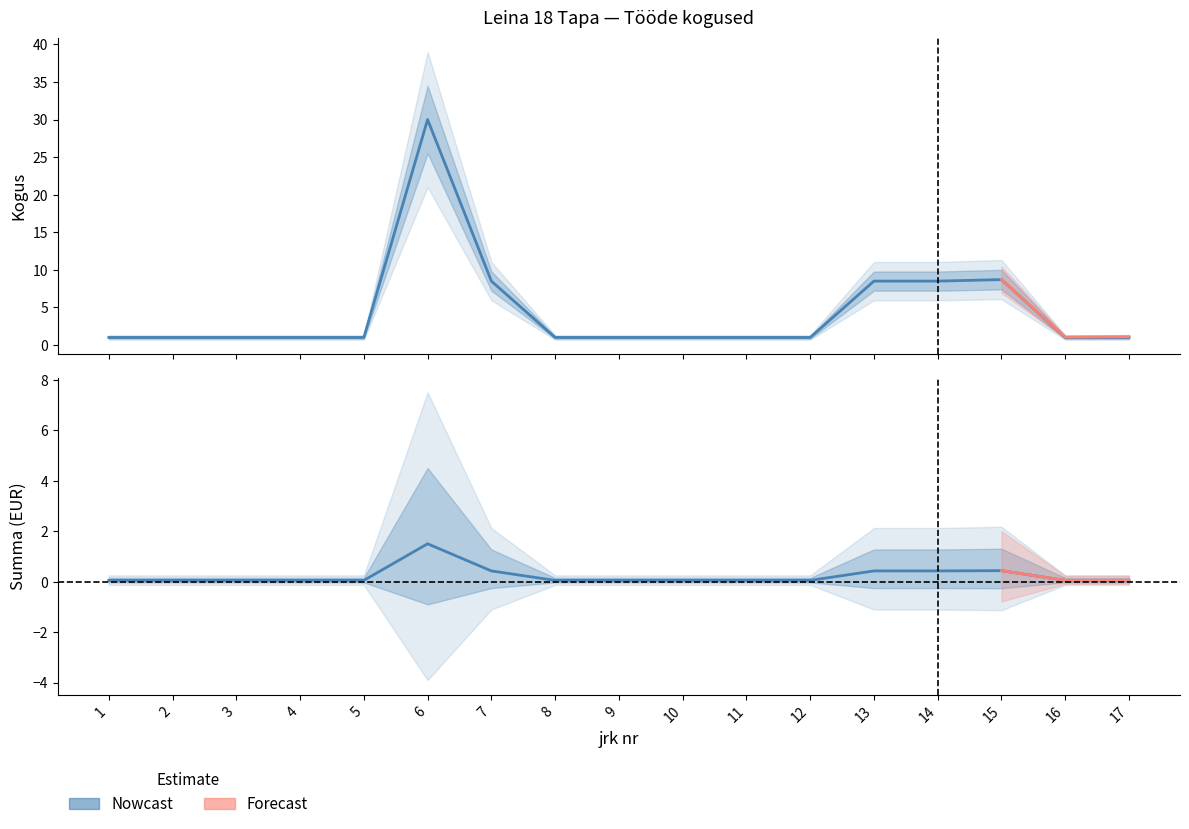

What is the change in value from 6 to 7?

-21.5